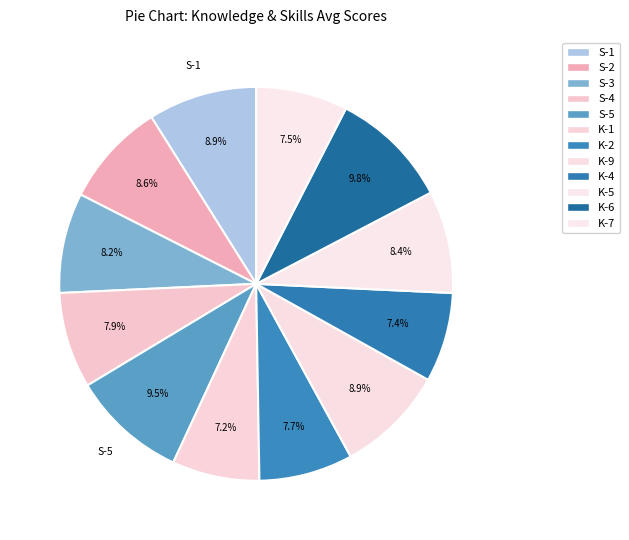

How many segments does this pie chart have?

12